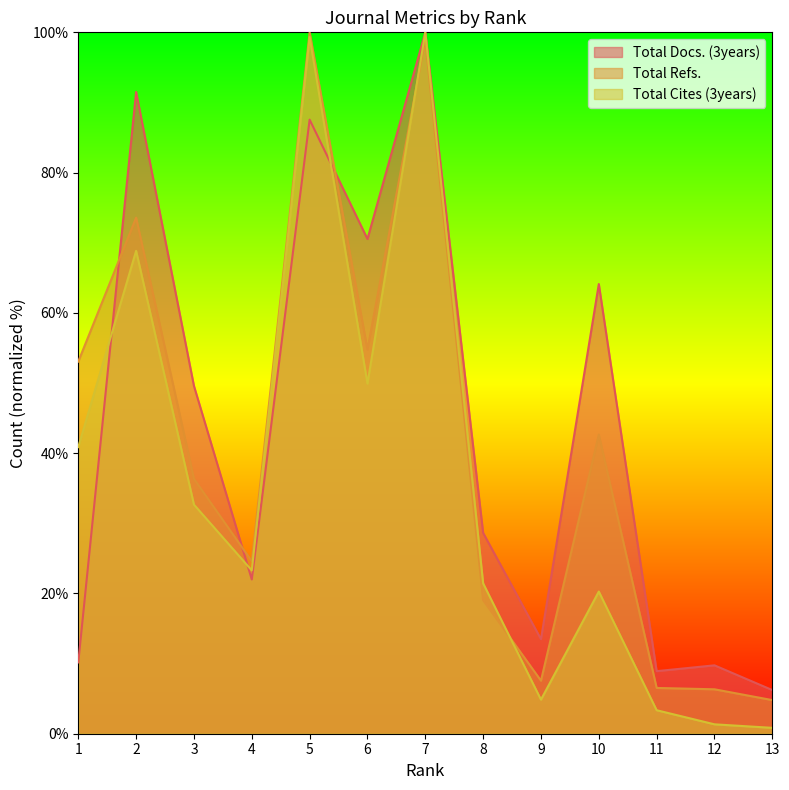

Is the value of Total Docs. (3years) at 10 greater than the value of Total Refs. at 11?

Yes